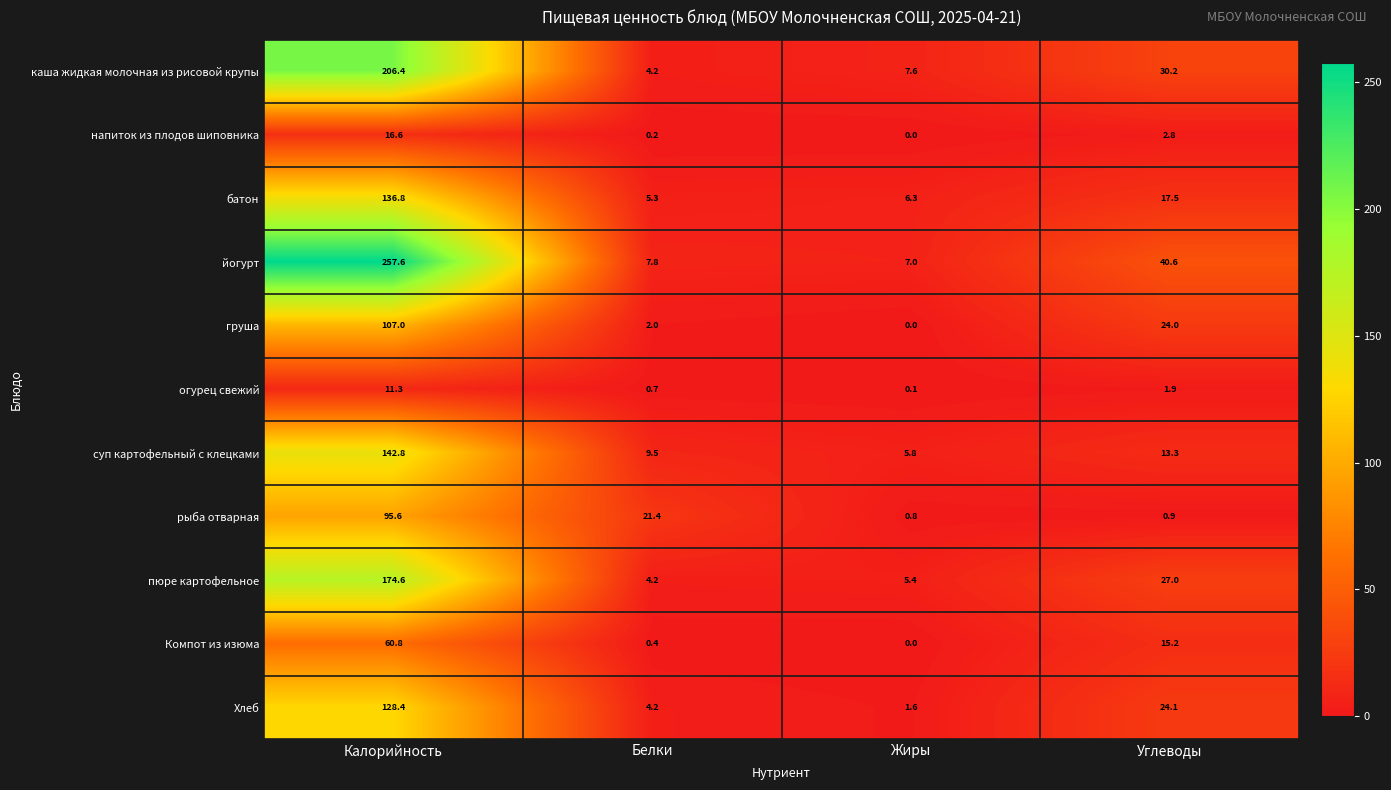

Which label corresponds to the largest value in the chart?

Калорийность